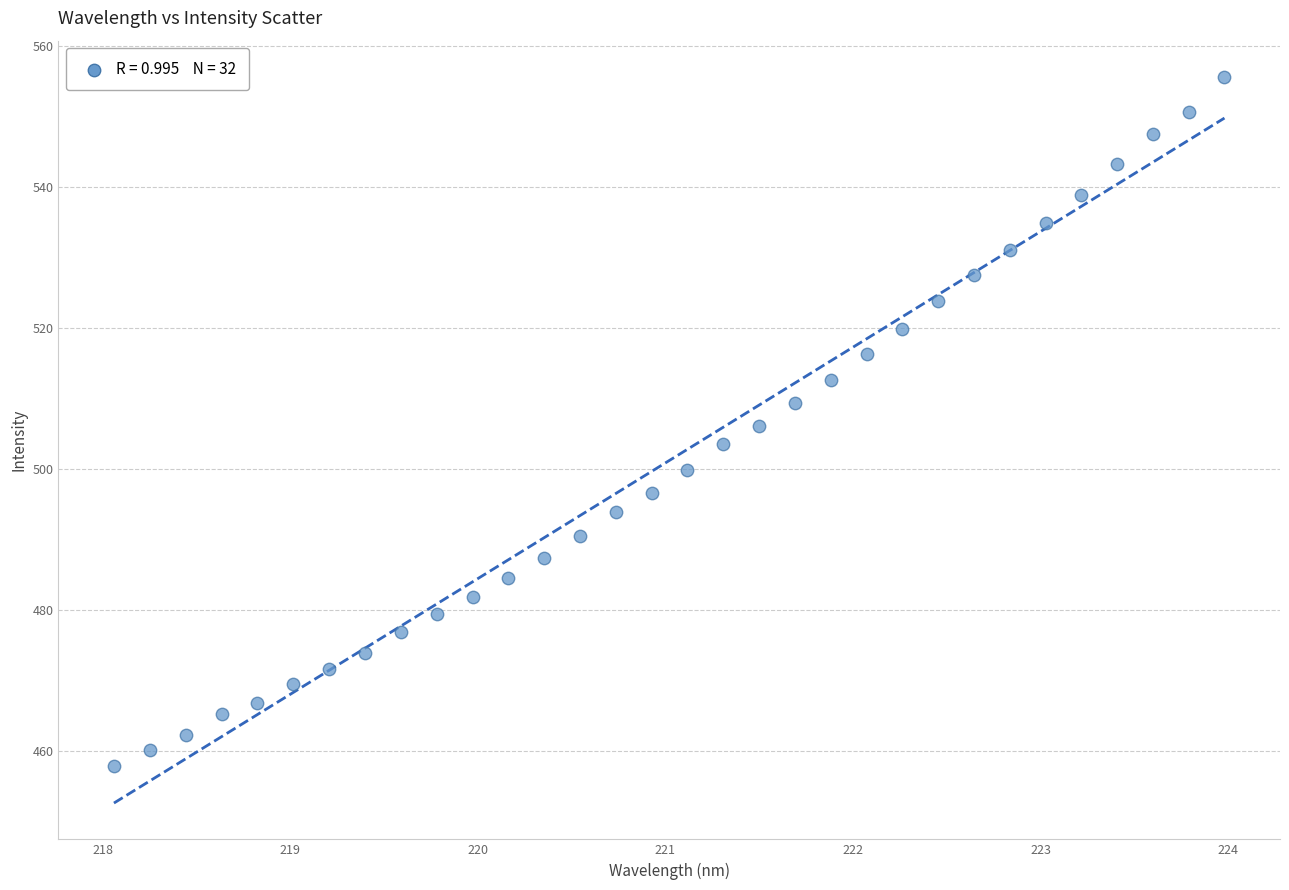

What is the range of X values (max minus min)?

5.9